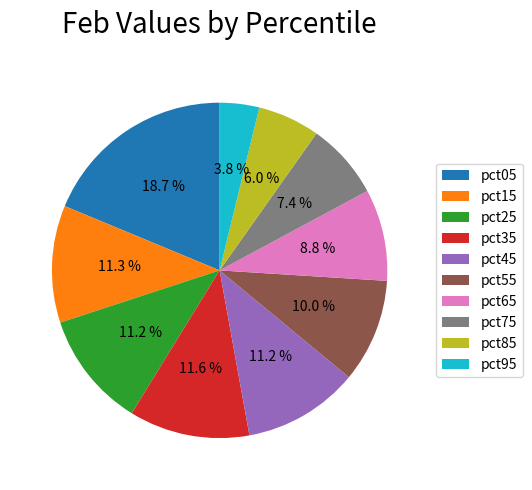

What is the largest slice in the pie chart?

pct05